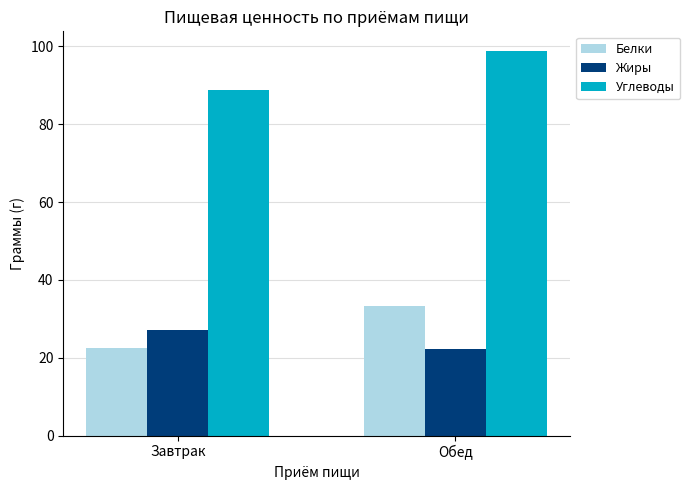

Reading right to left, extract all data points from this chart.

Белки: 33.3	22.4
Жиры: 22.1	27.1
Углеводы: 98.9	88.7